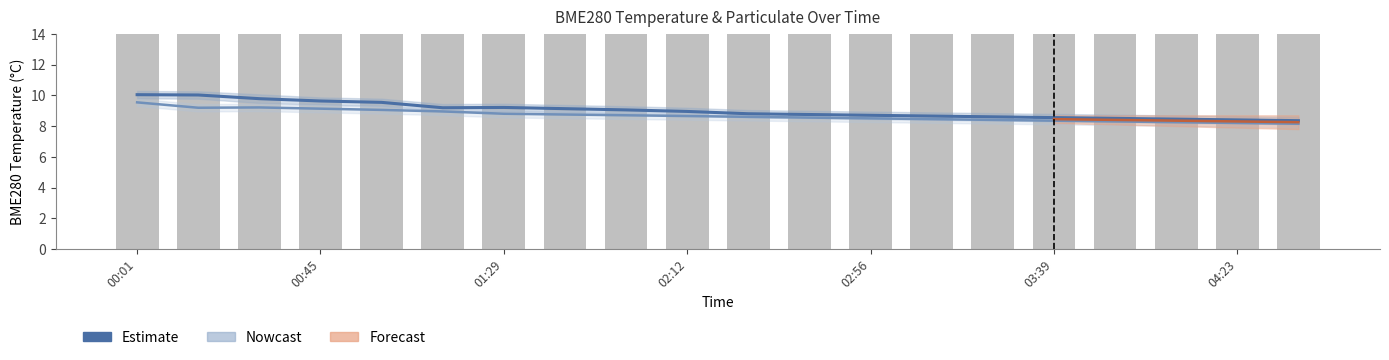

Reading left to right, list all the values displayed in this chart.

BME280_temperature: 10.0	10.0	9.8	9.6	9.5	9.2	9.2	9.1	9.1	8.9	8.8	8.8	8.7	8.7	8.6	8.6	8.5	8.4	8.4	8.3
SDS_P1: 20.3	35.3	55.3	51.0	53.0	61.8	59.0	62.2	58.0	56.0	54.0	52.0	50.0	48.0	46.0	44.0	42.0	40.0	38.0	36.0